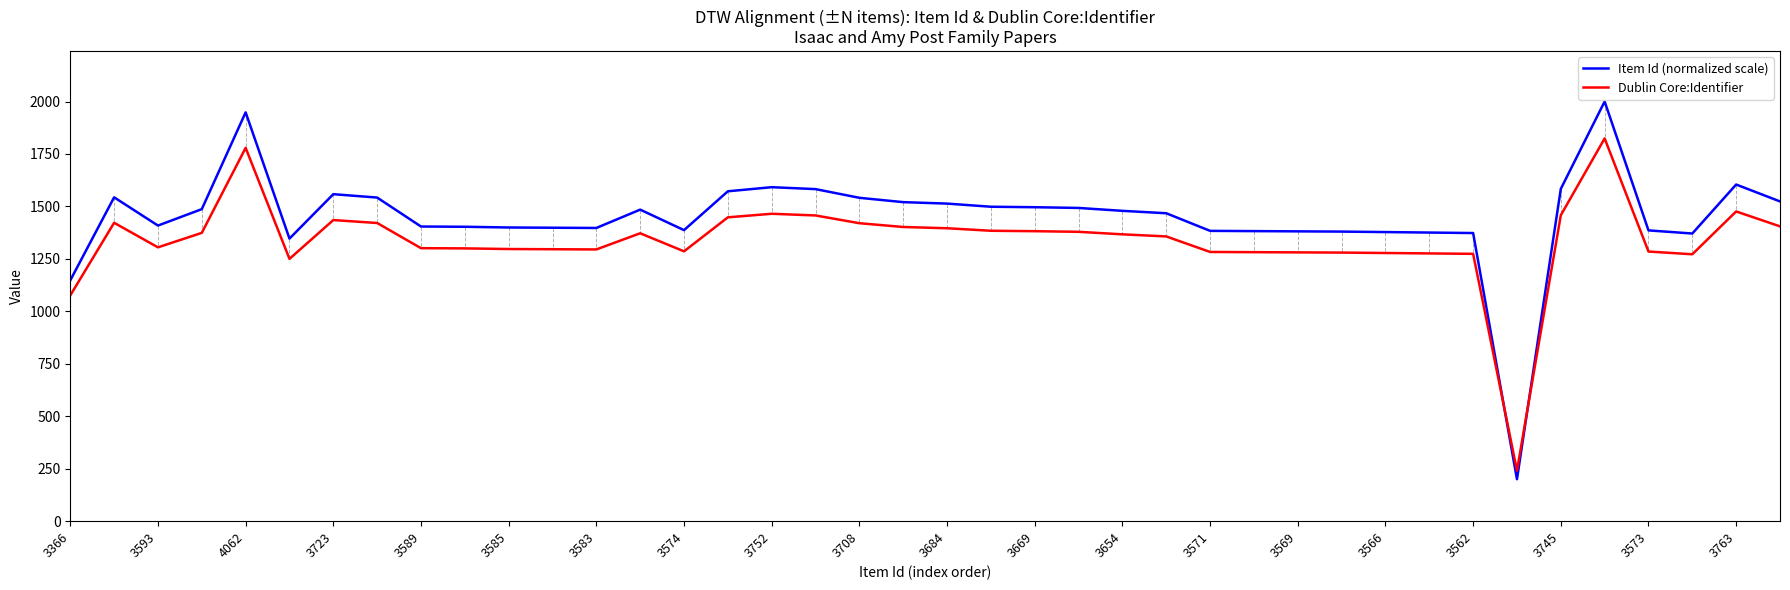

What is the difference between the maximum and minimum values in the Dublin Core:Identifier series?

1583.0